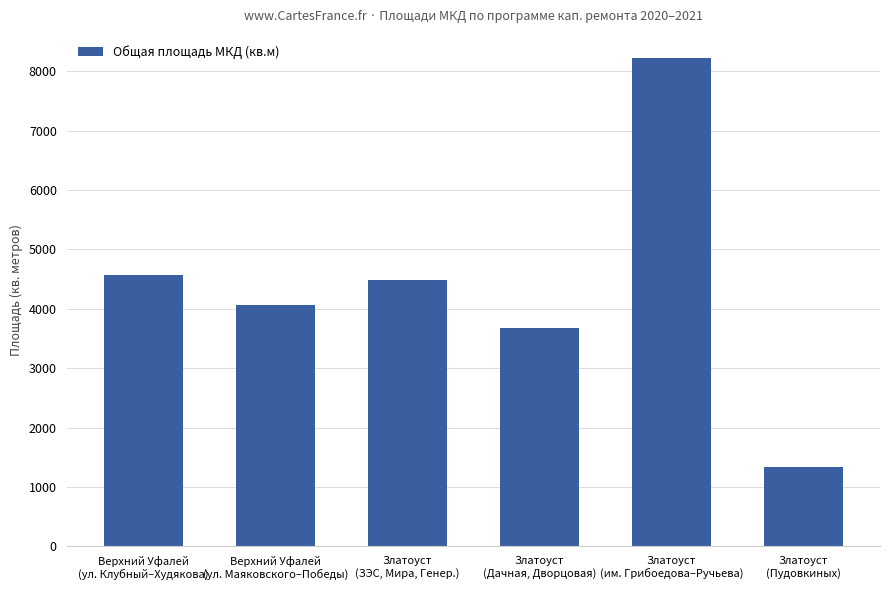

Rank the categories by value from lowest to highest.

Златоуст
(Пудовкиных), Златоуст
(Дачная, Дворцовая), Верхний Уфалей
(ул. Маяковского–Победы), Златоуст
(ЗЭС, Мира, Генер.), Верхний Уфалей
(ул. Клубный–Худякова), Златоуст
(им. Грибоедова–Ручьева)